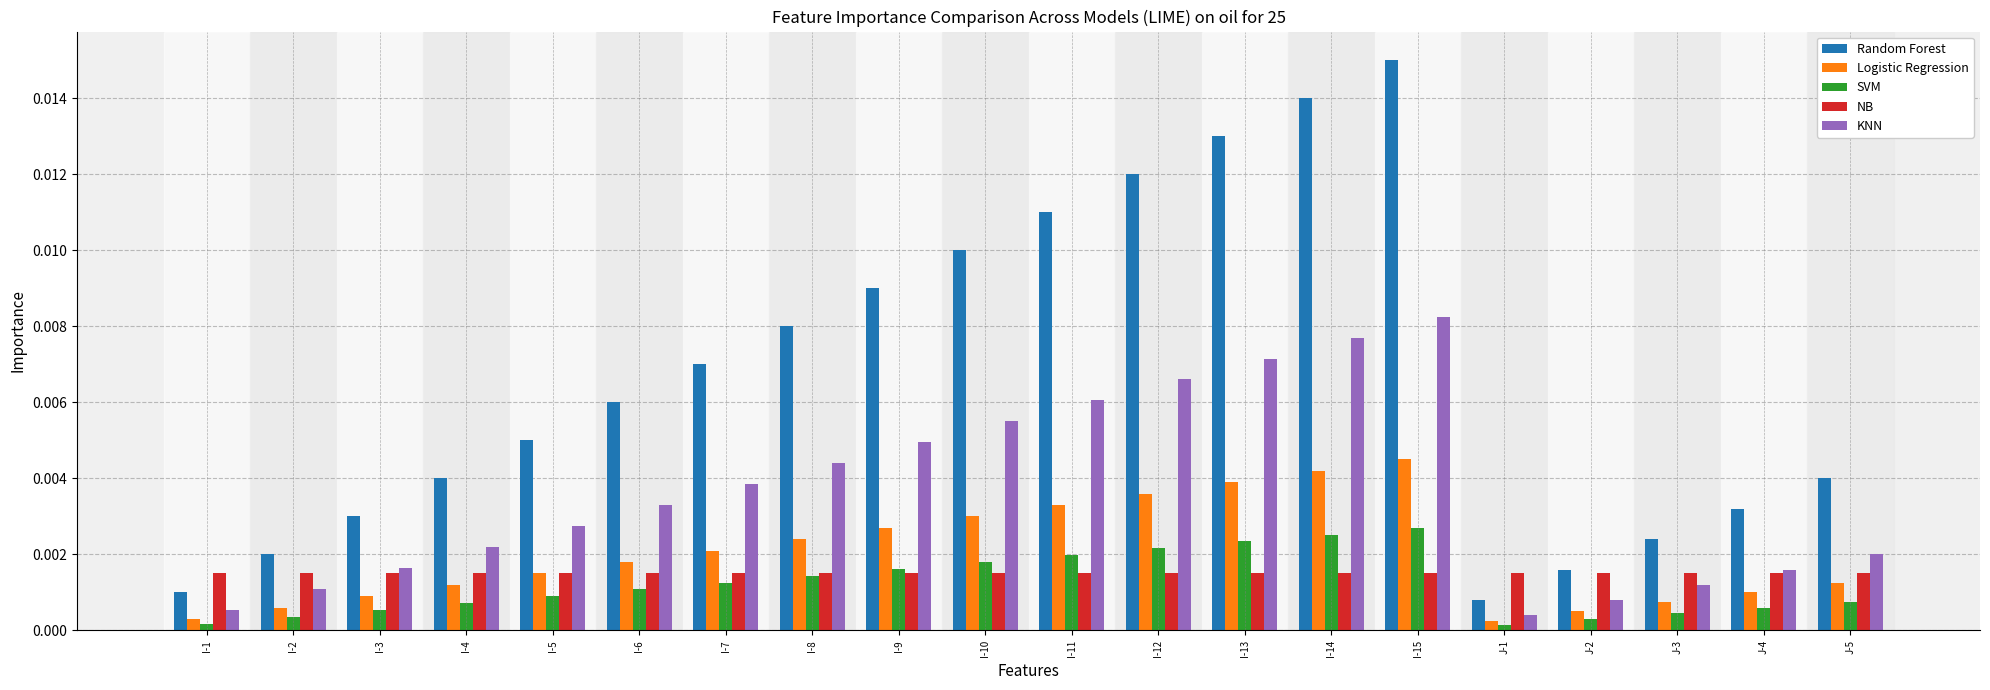

How many bars are there in each group?

5